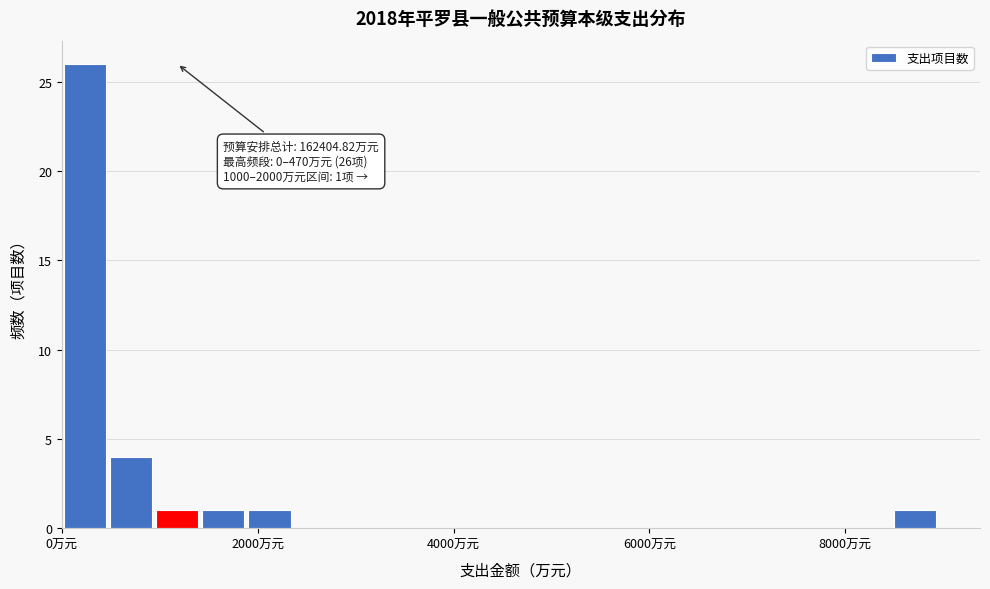

Read against the x-axis, roughly where is the centre of the tallest bar?

200